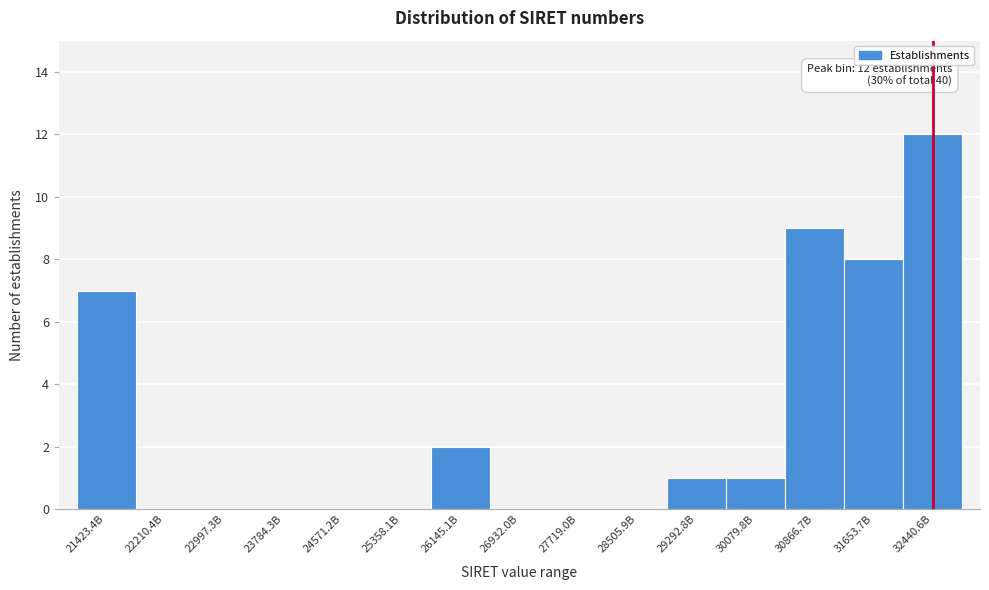

Reading right to left, list all the values displayed in this chart.

32440.6B=12	31653.7B=8	30866.7B=9	30079.8B=1	29292.8B=1	28505.9B=0	27719.0B=0	26932.0B=0	26145.1B=2	25358.1B=0	24571.2B=0	23784.3B=0	22997.3B=0	22210.4B=0	21423.4B=7